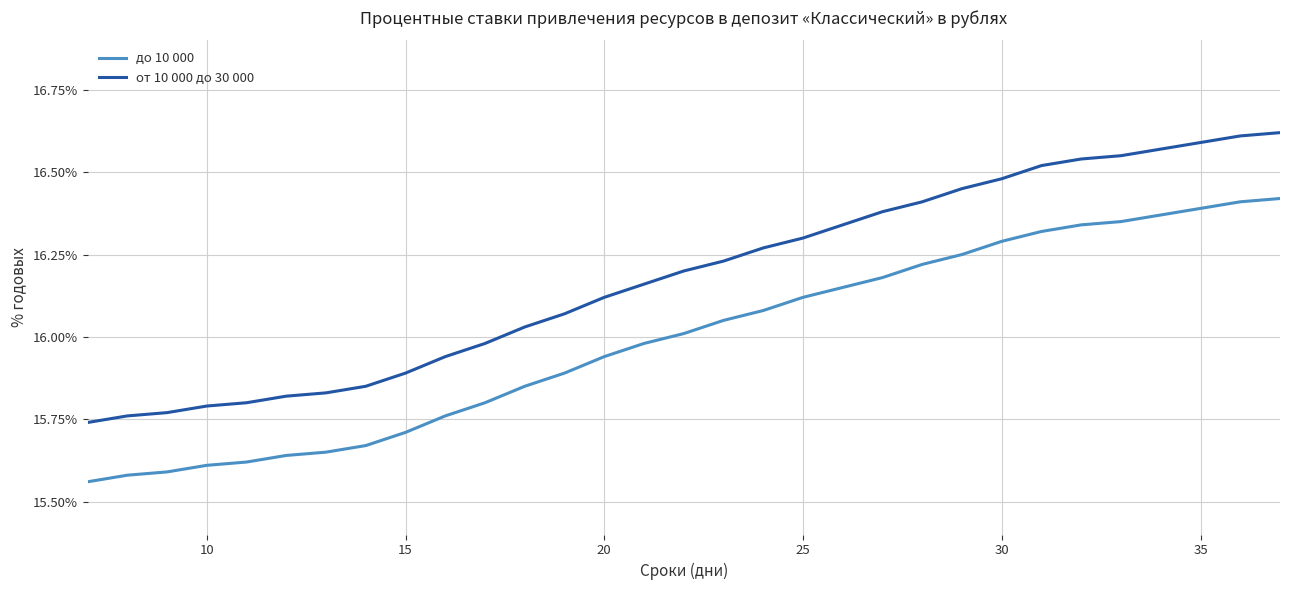

Which series has the largest total across all categories?

от 10 000 до 30 000